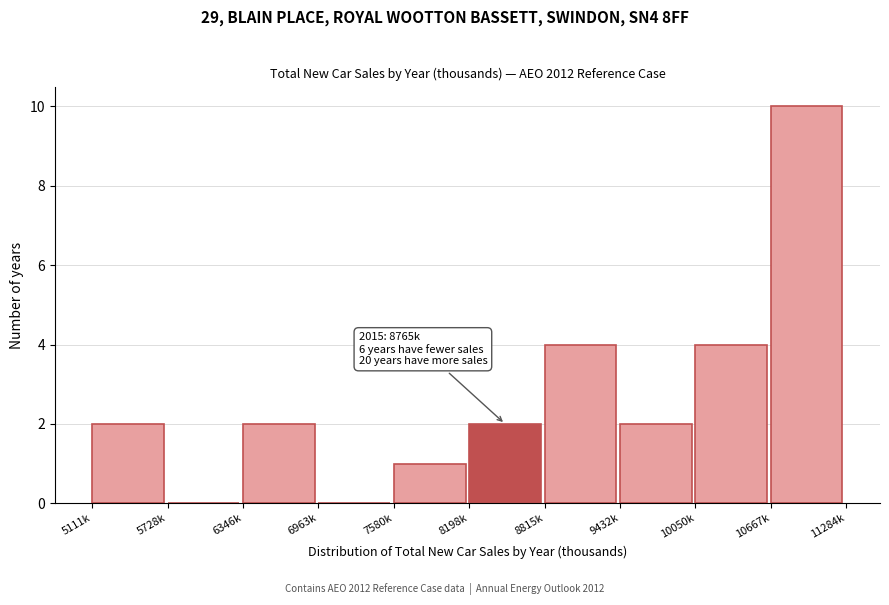

Reading left to right, transcribe all the data shown in this chart.

5111k=2	5728k=0	6346k=2	6963k=0	7580k=1	8198k=2	8815k=4	9432k=2	10050k=4	10667k=10